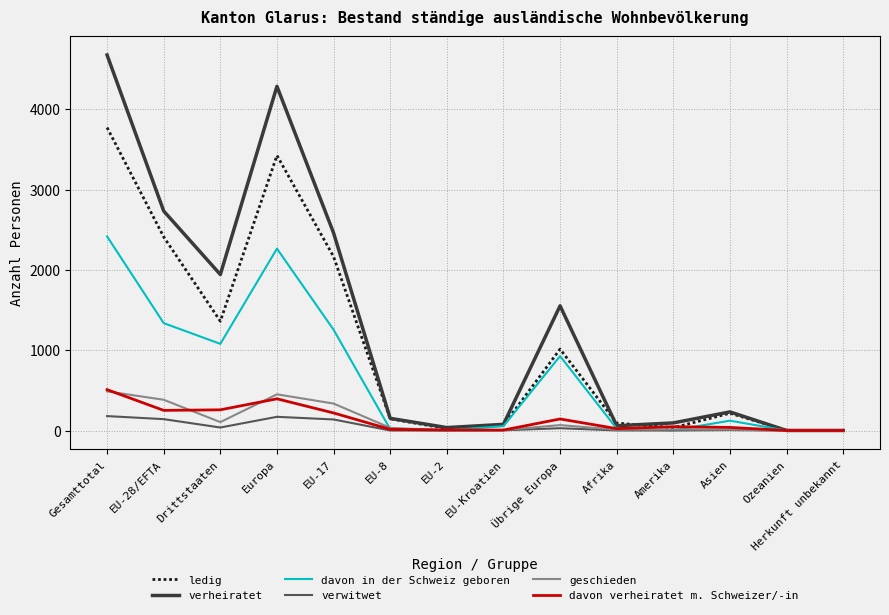

At how many categories does at least one series exceed 835?

6